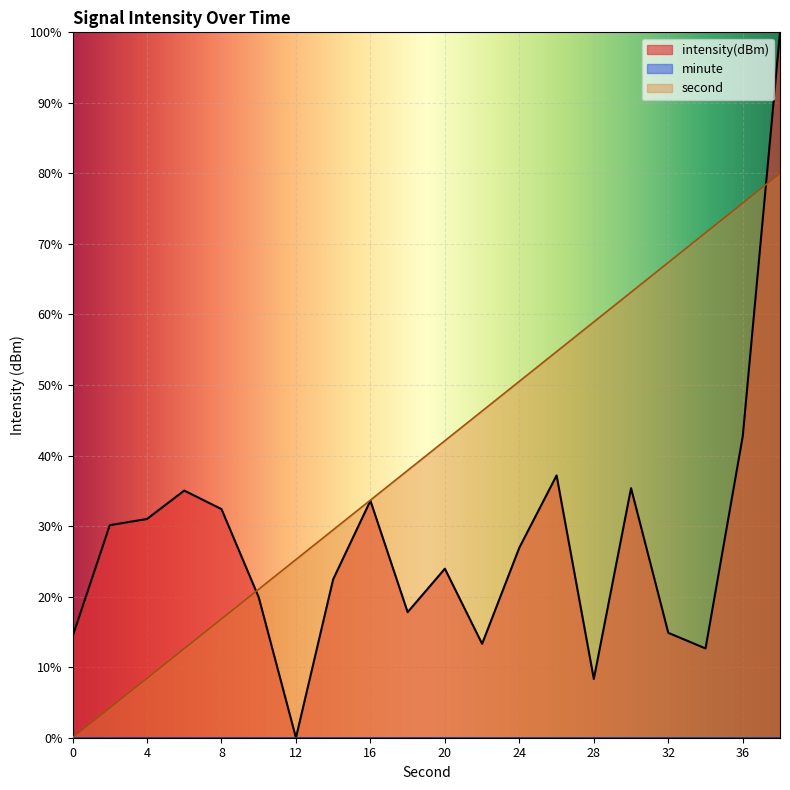

What is the difference between the highest and lowest values at 4?

31.0